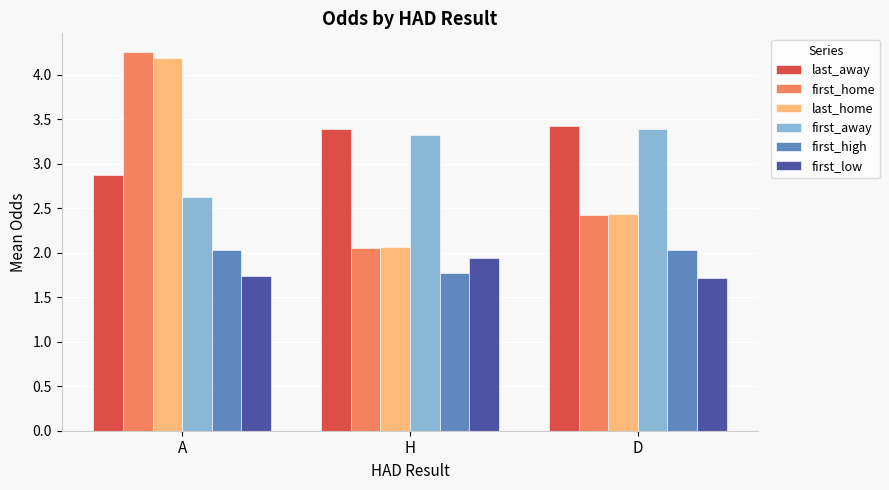

How many bars are there in total?

18